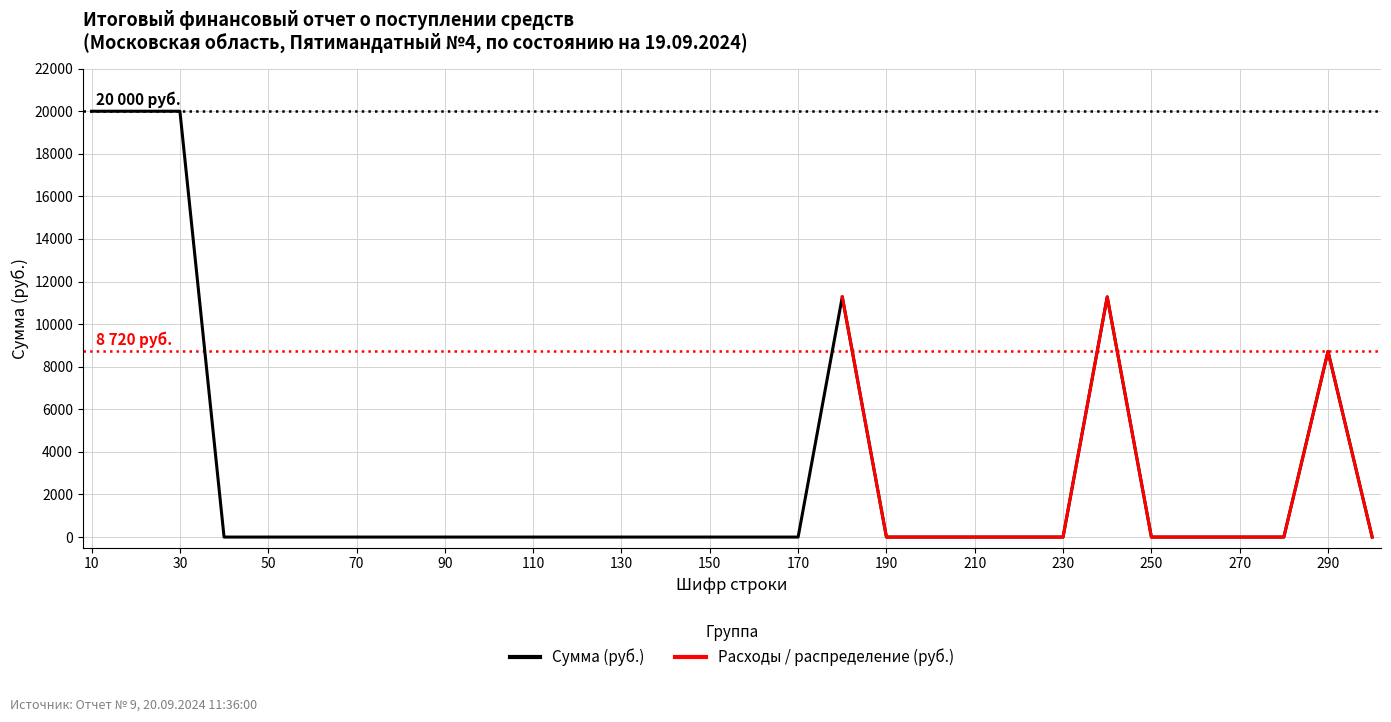

What is the greatest value displayed?

20000